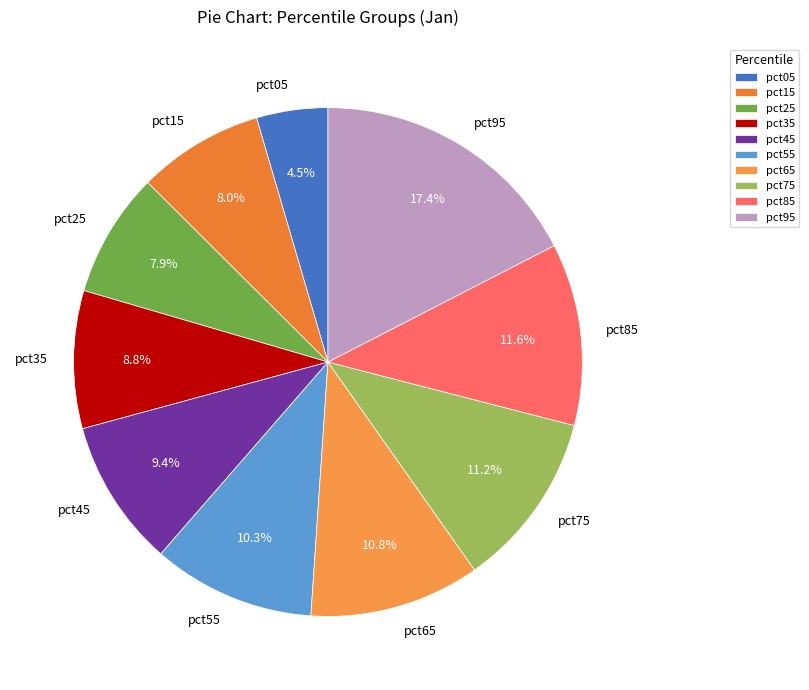

Which slice is the smallest?

pct05